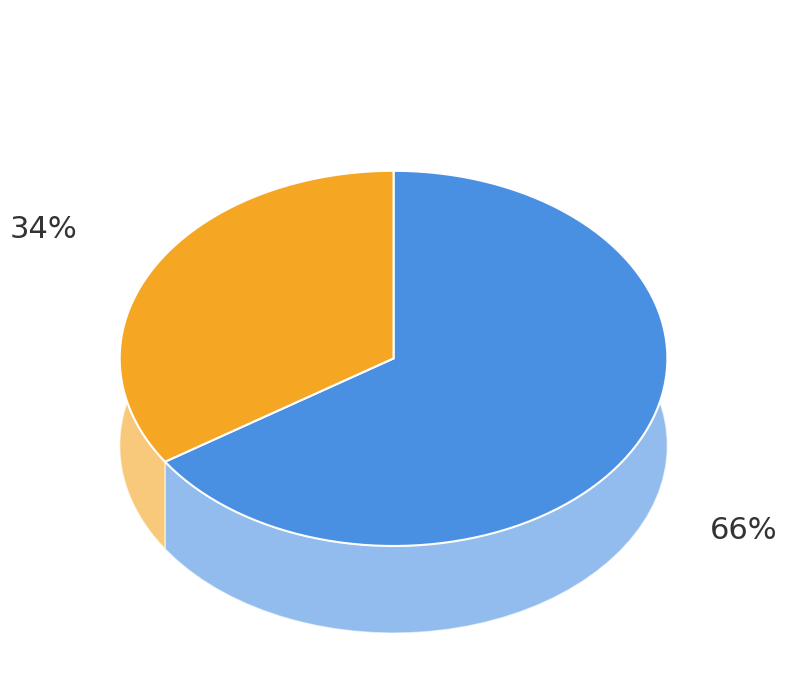

To the nearest percent, what percentage of the pie is Principale?

66%